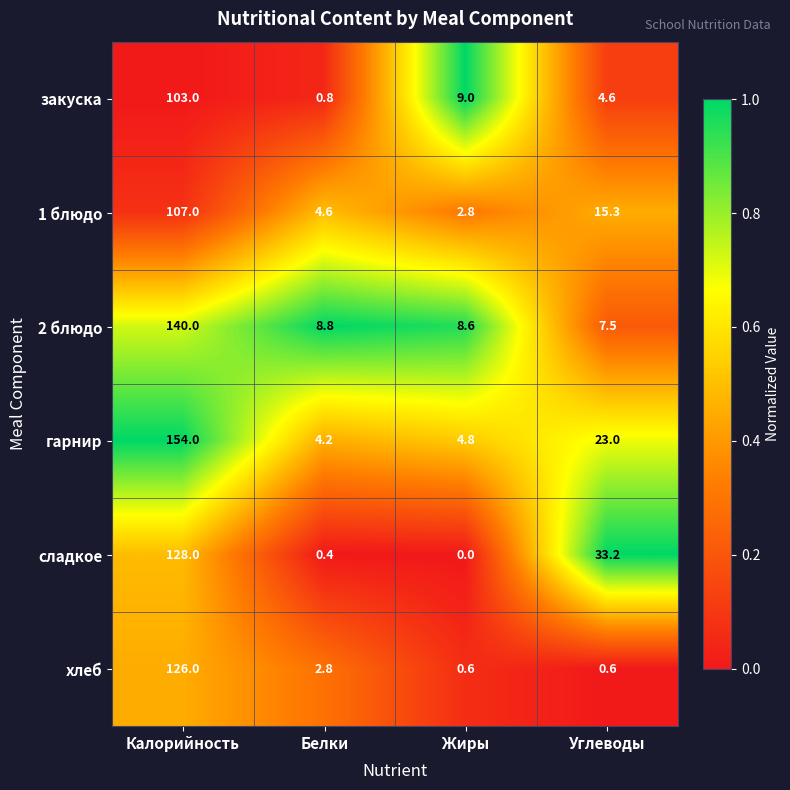

Count the number of data series in this chart.

6